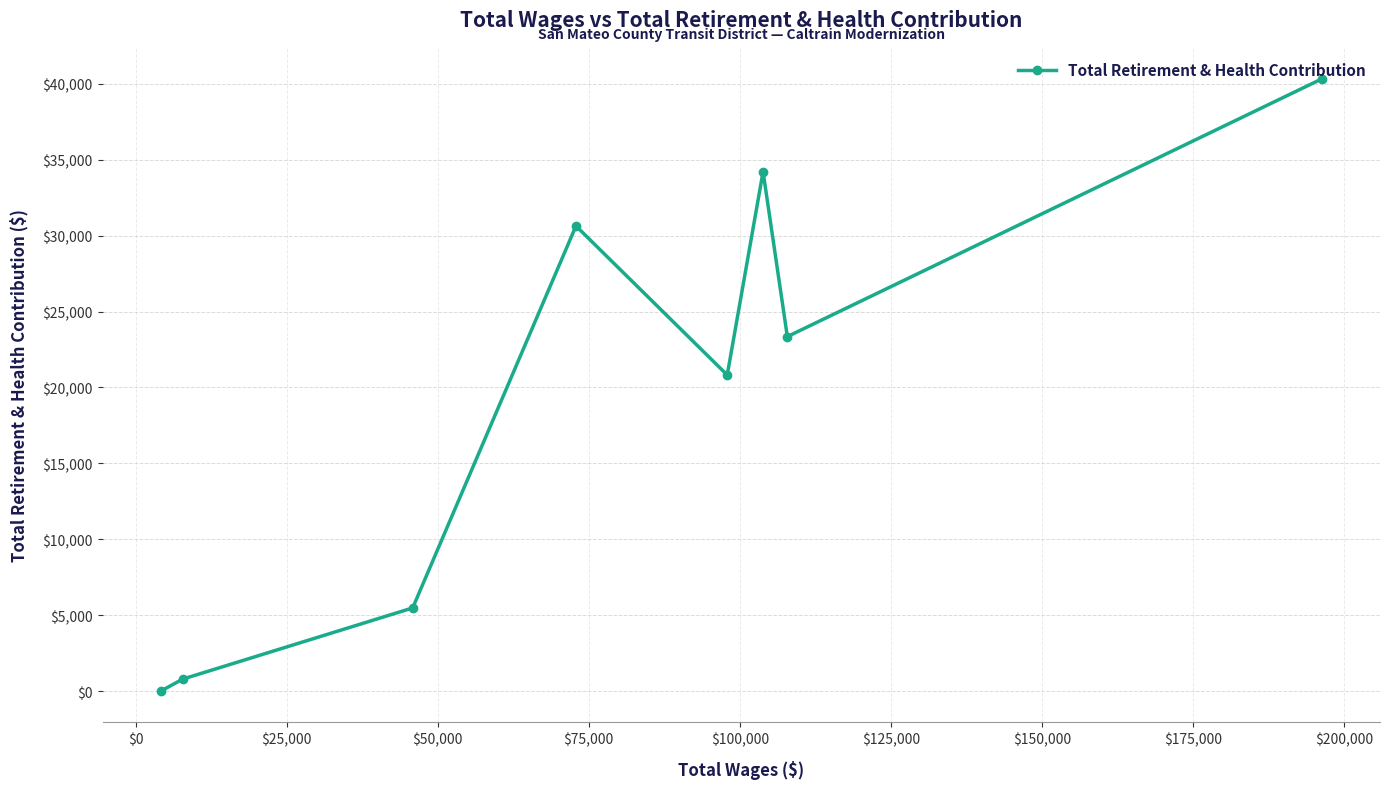

What is the sum of all values?

155634